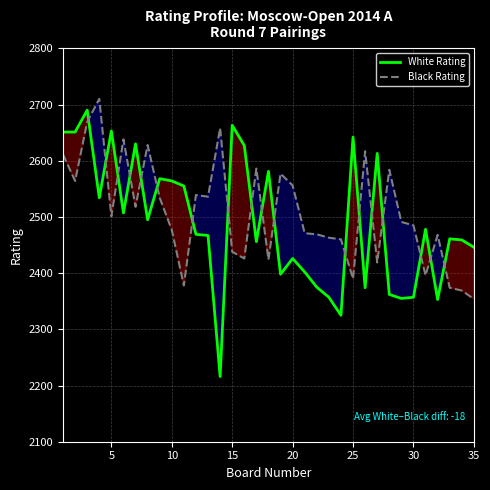

What is the minimum value for Black Rating?

2354